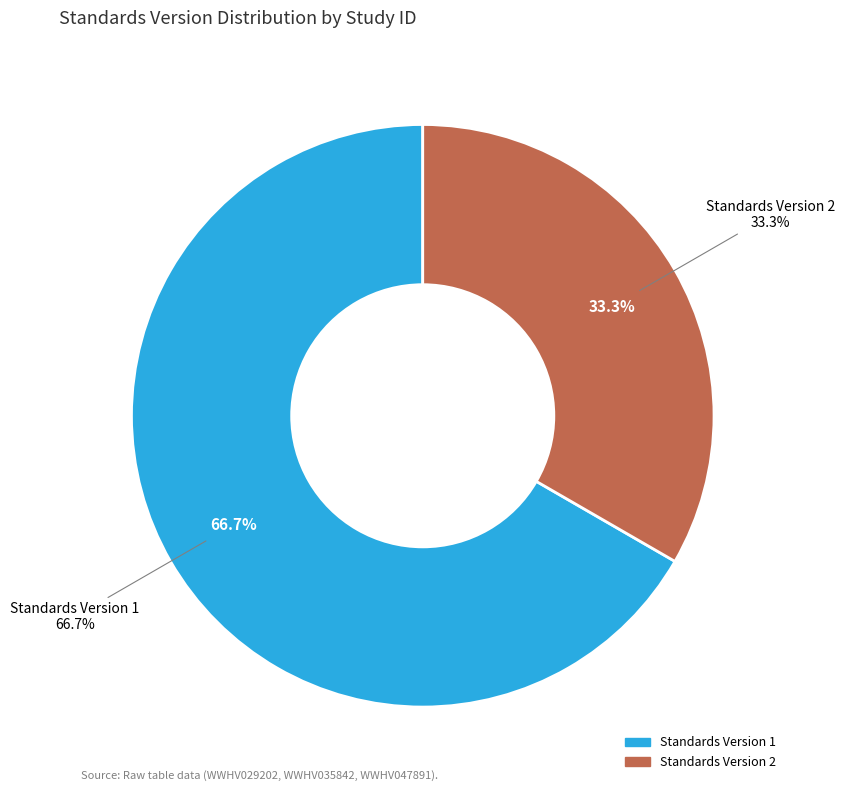

Is it true that WWHV035842 is 38% of the pie?

False